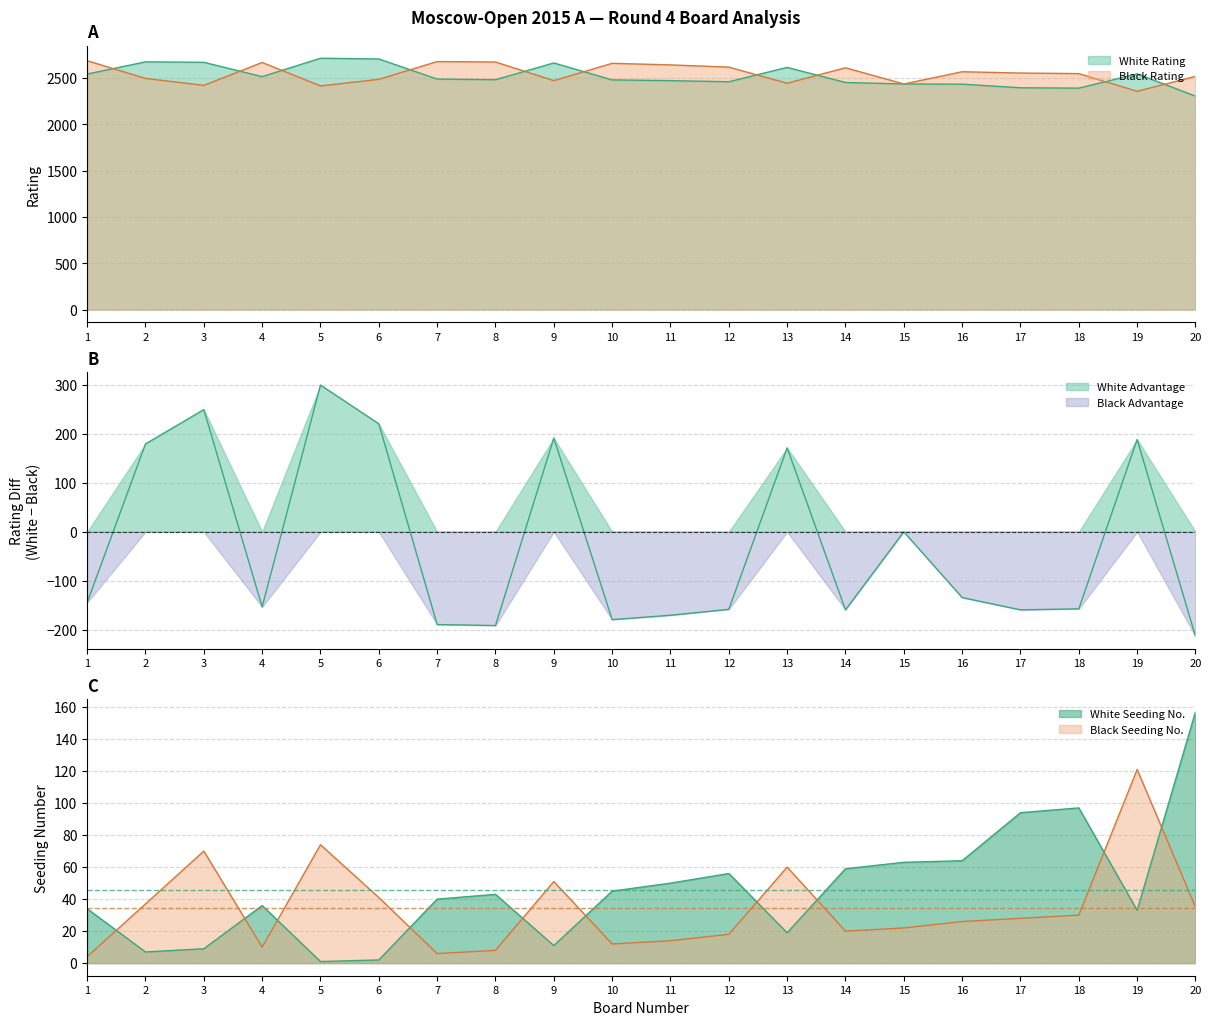

Which label corresponds to the smallest value in the chart?

5